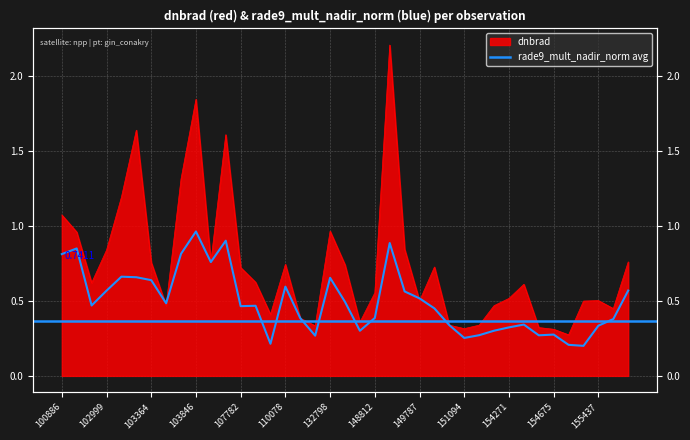

Which series has the largest total across all categories?

dnbrad